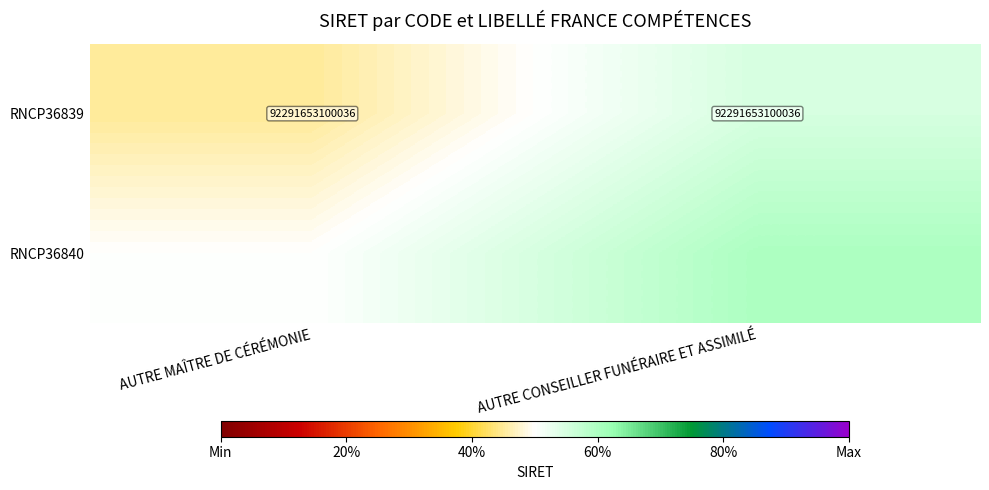

The RNCP36839 series shows 92291653100036.0 at AUTRE MAÎTRE DE CÉRÉMONIE. True or false?

True